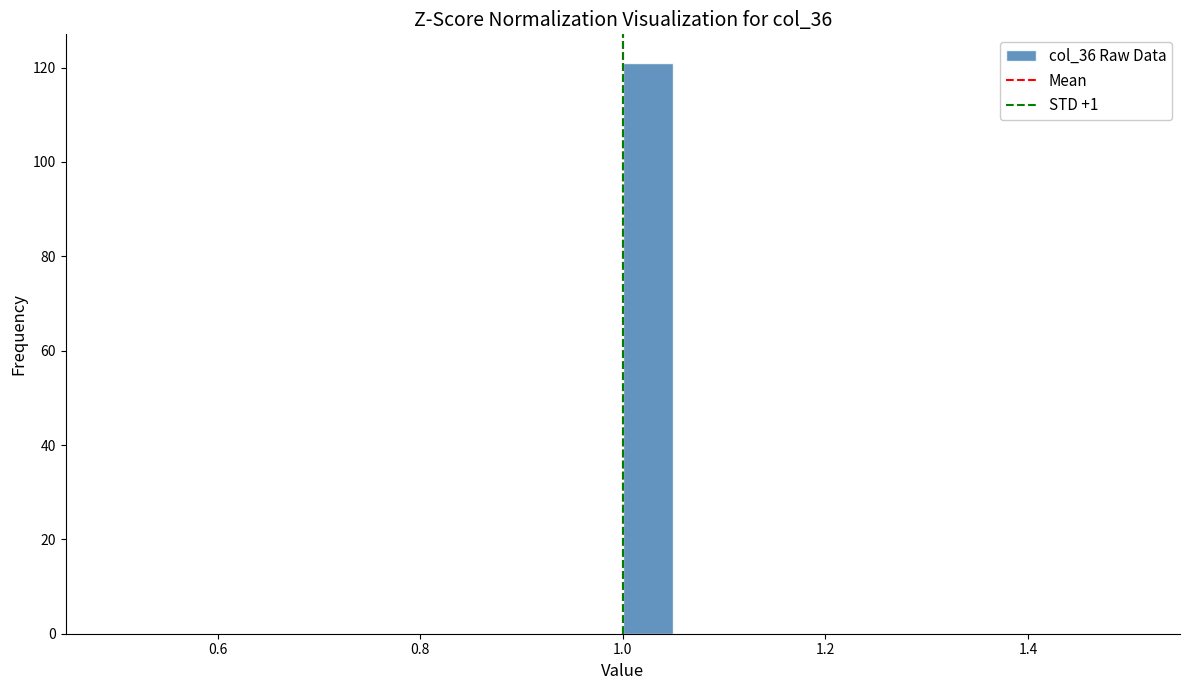

Around what value on the x-axis is the tallest bar? Give the approximate position of its centre, as read against the axis.

1.02